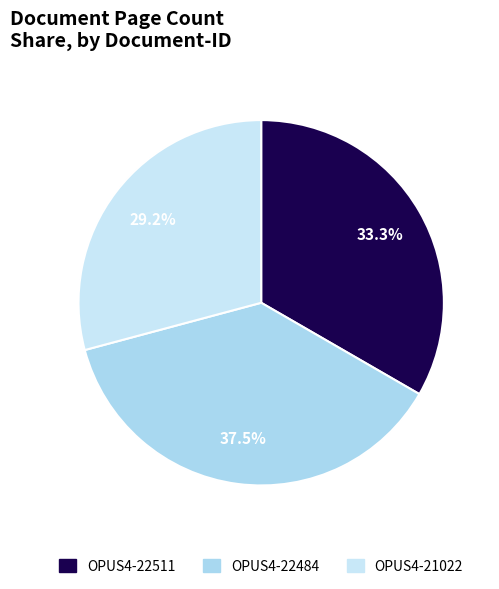

How many slices are in this pie chart?

3